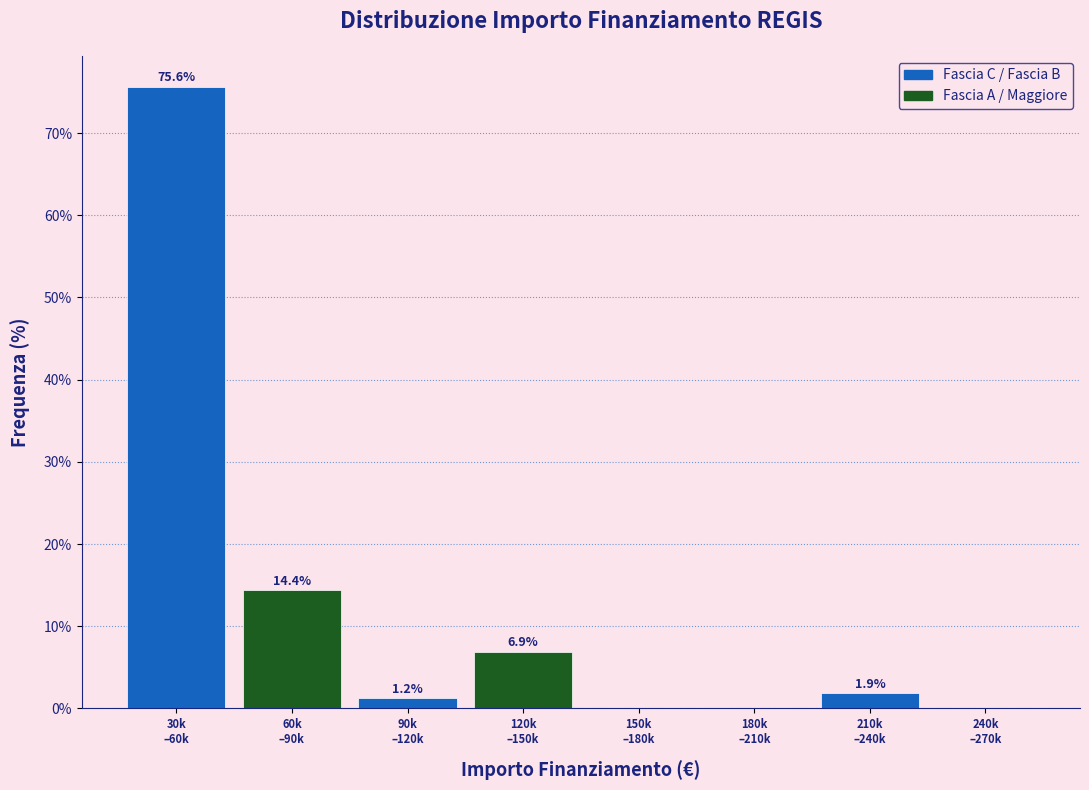

What is the sum of all values?

100.0